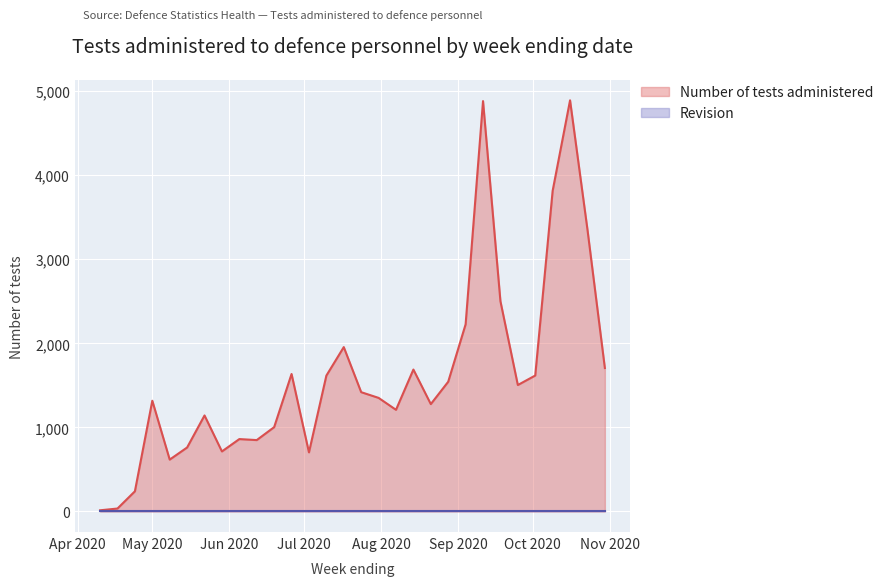

The value at 2020-09-18 is 3865. True or false?

False